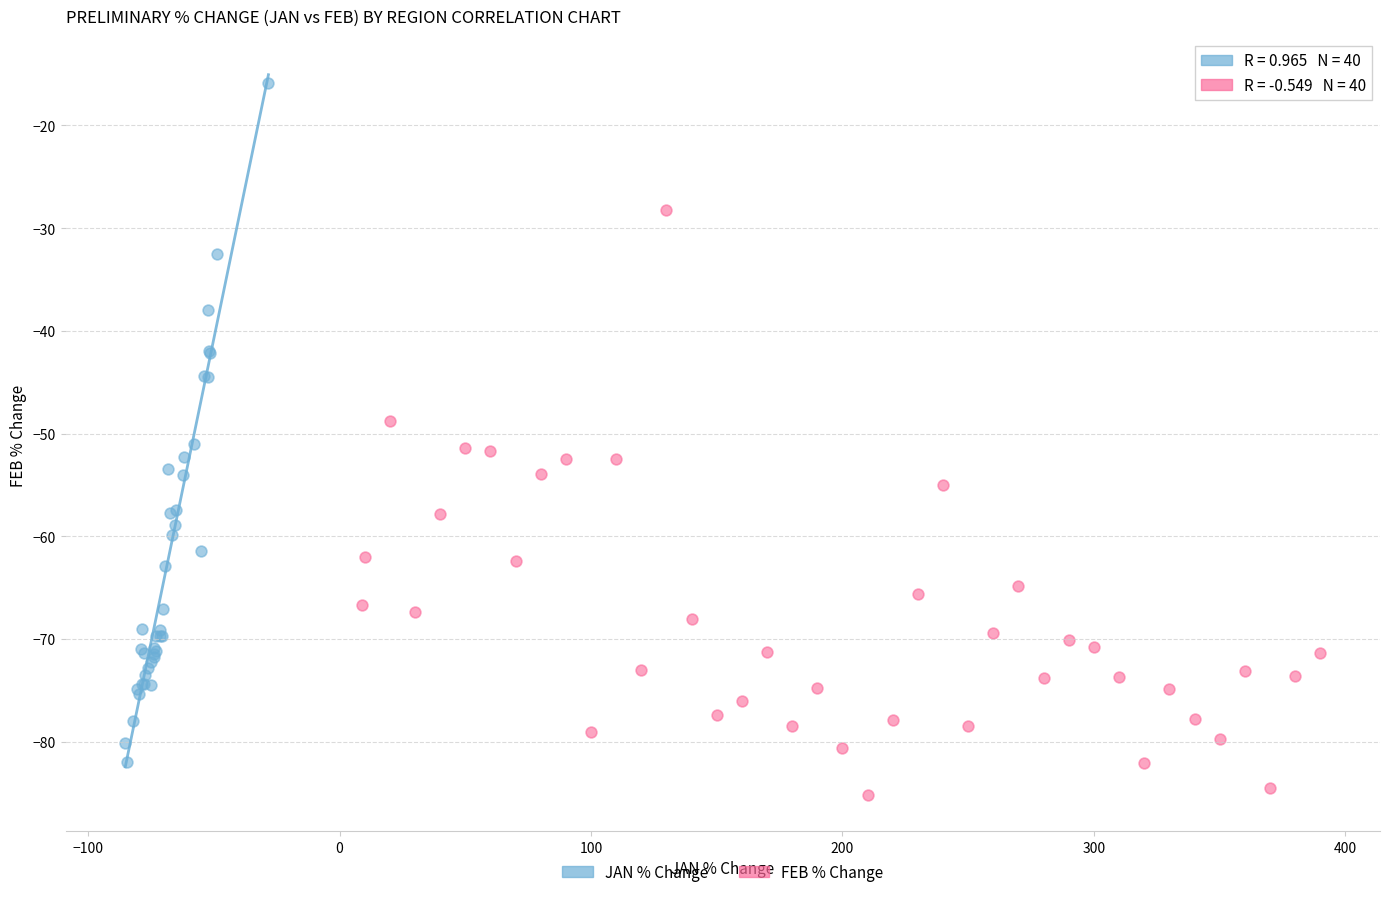

Which series reaches the minimum Y coordinate?

FEB % Change